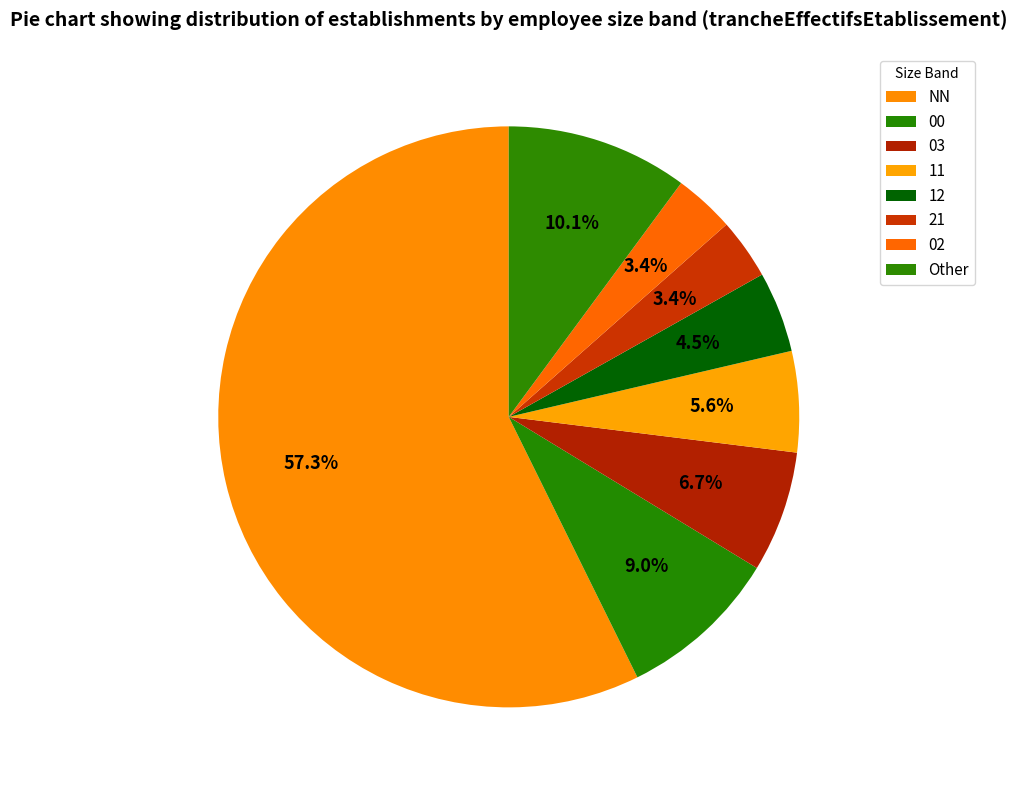

What percentage is the 03 slice, to the nearest percent?

7%